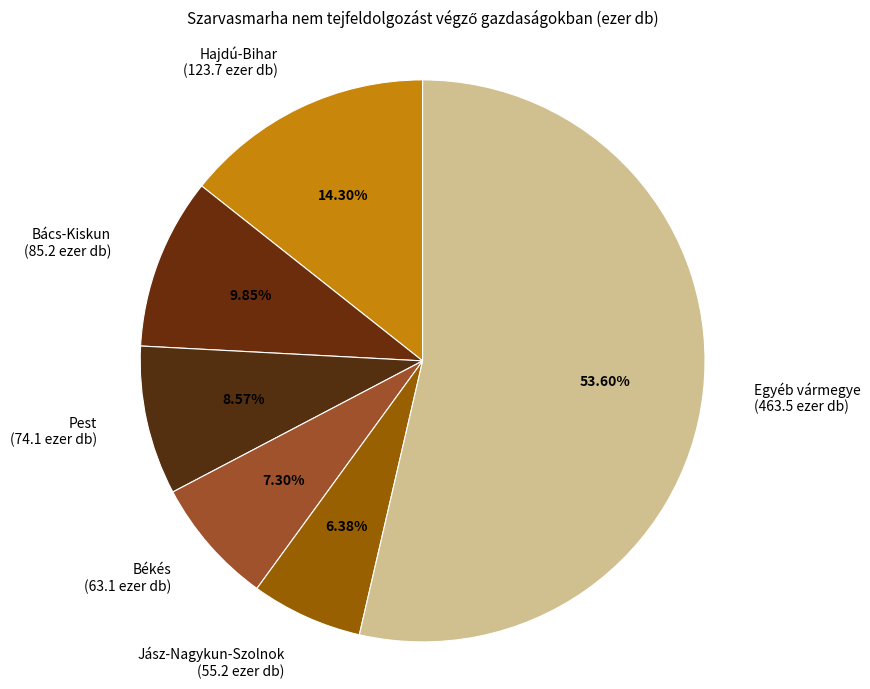

The Hajdú-Bihar slice represents 14% of the pie. True or false?

True